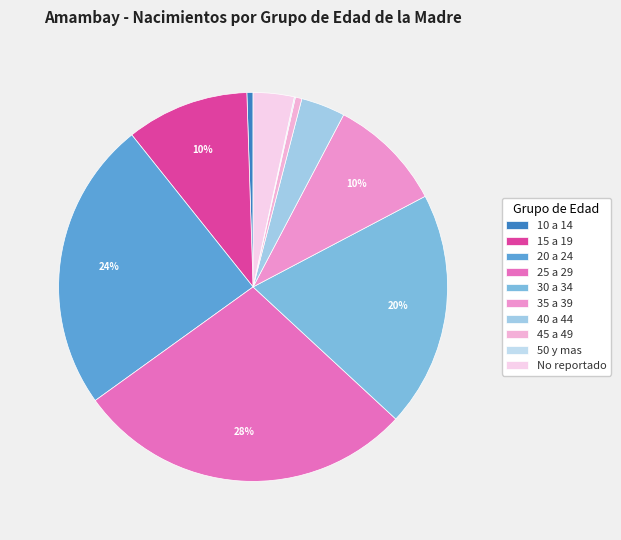

Which category has the smallest portion of the pie?

50 y mas